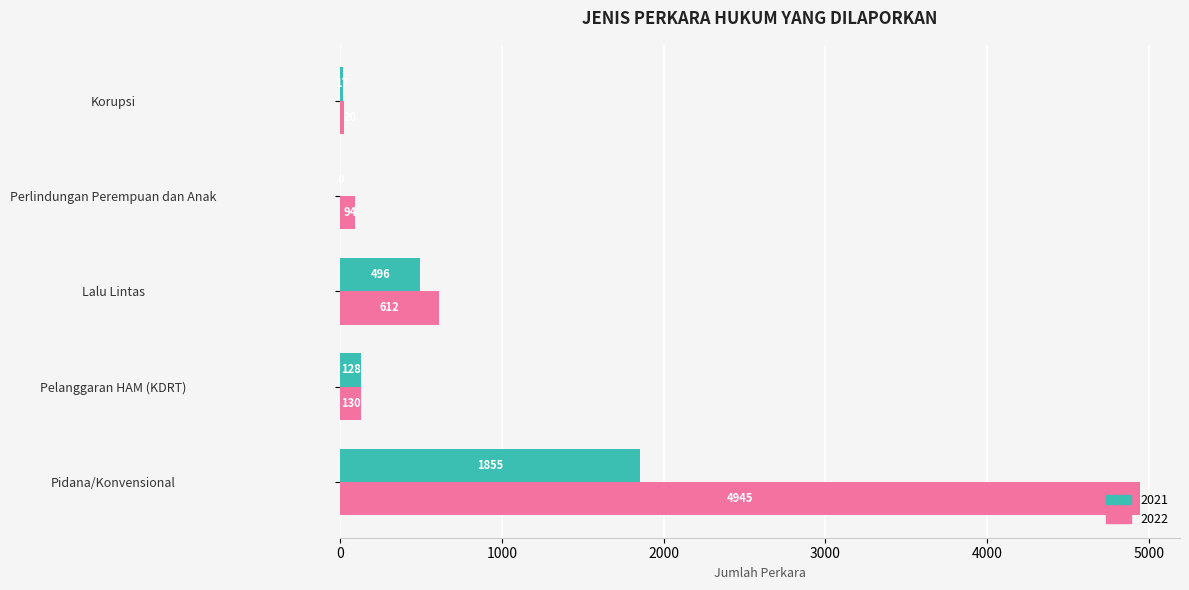

Which category has the highest value across all series?

Pidana/Konvensional